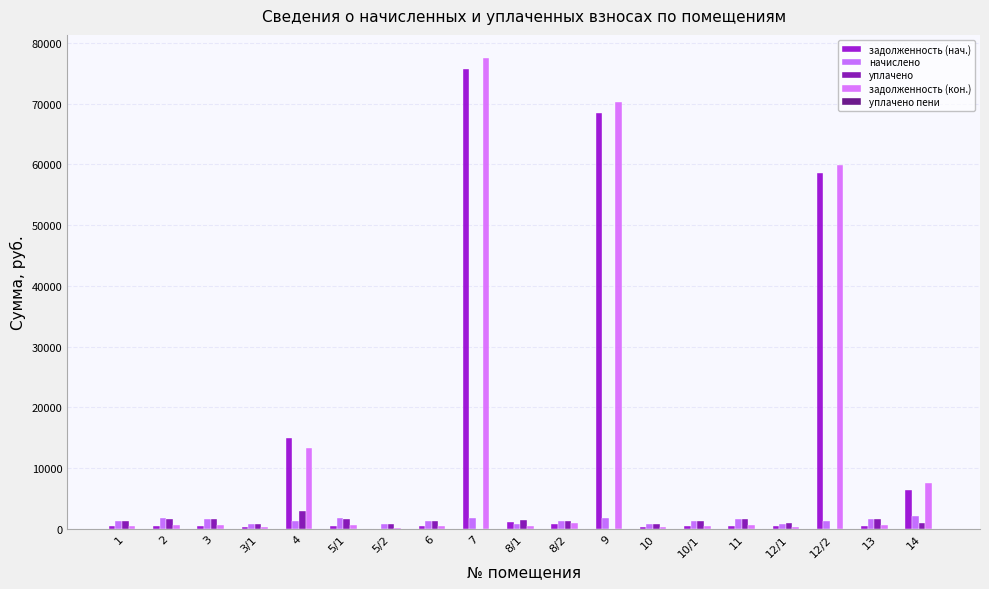

Where is уплачено пени nearest to the value 11?

5/2